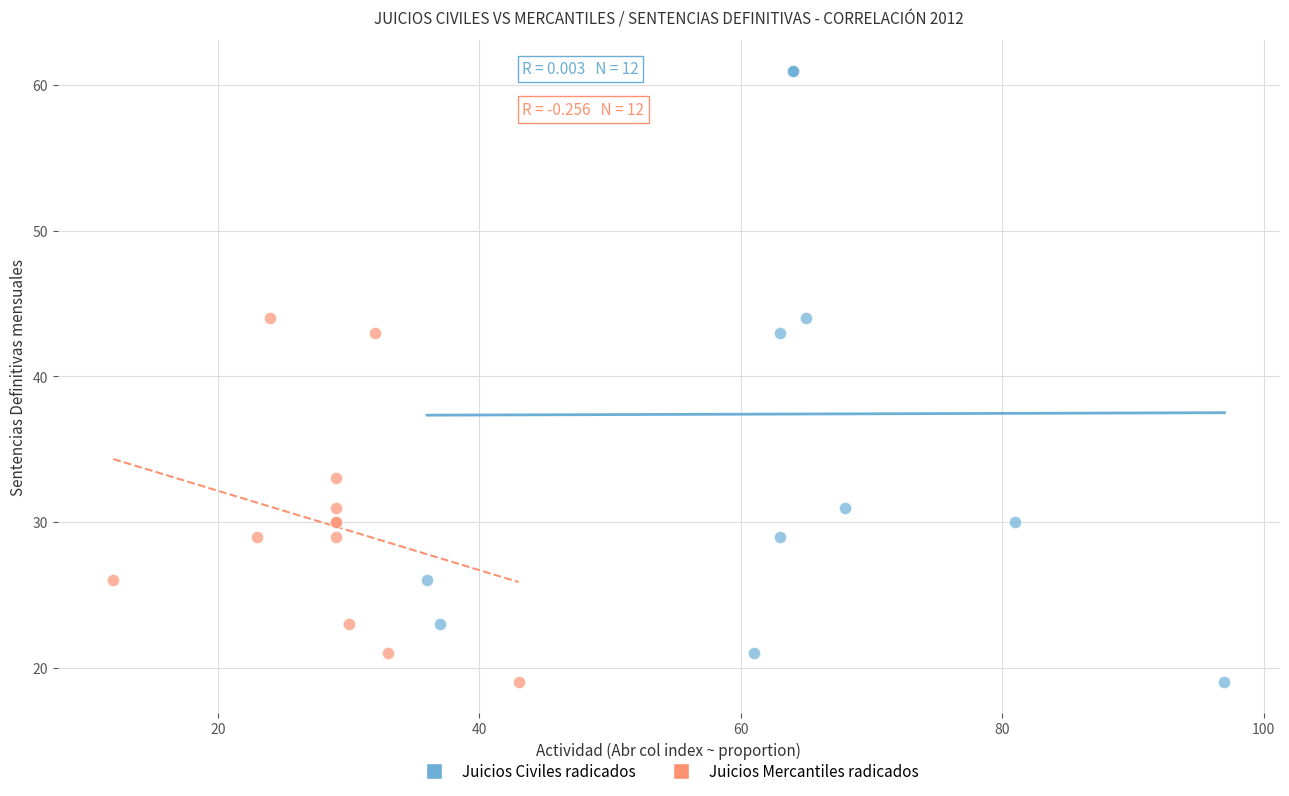

What are all the series names shown in the legend?

Juicios Civiles radicados, Juicios Mercantiles radicados